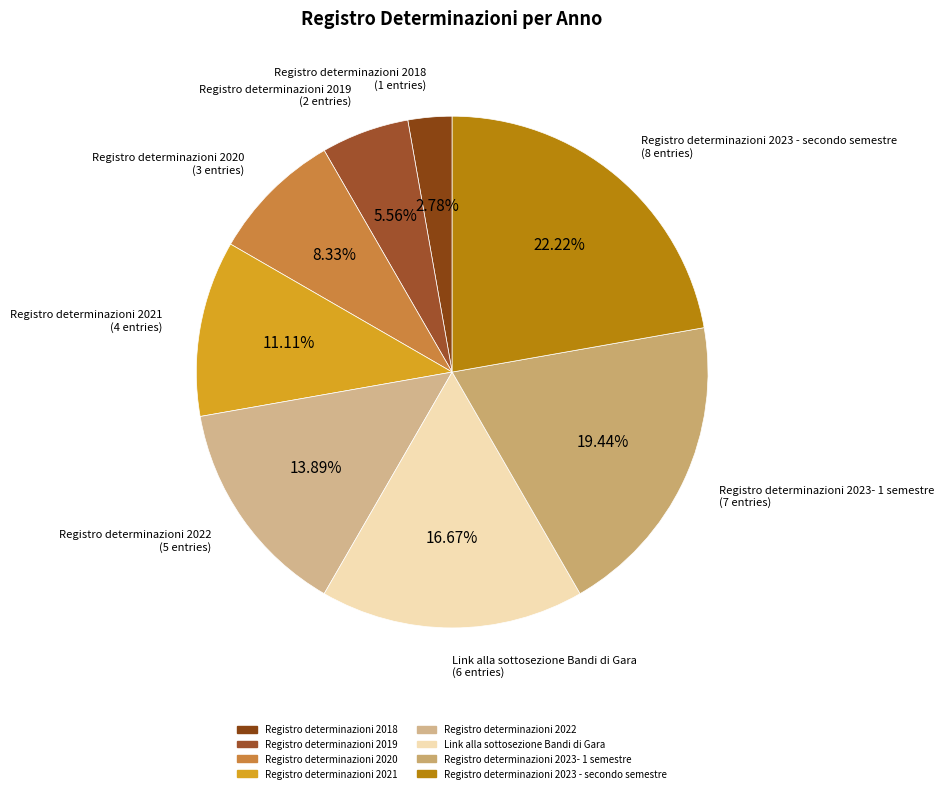

Combined, do Registro determinazioni 2023 - secondo semestre and Registro determinazioni 2021 account for over 50%?

No